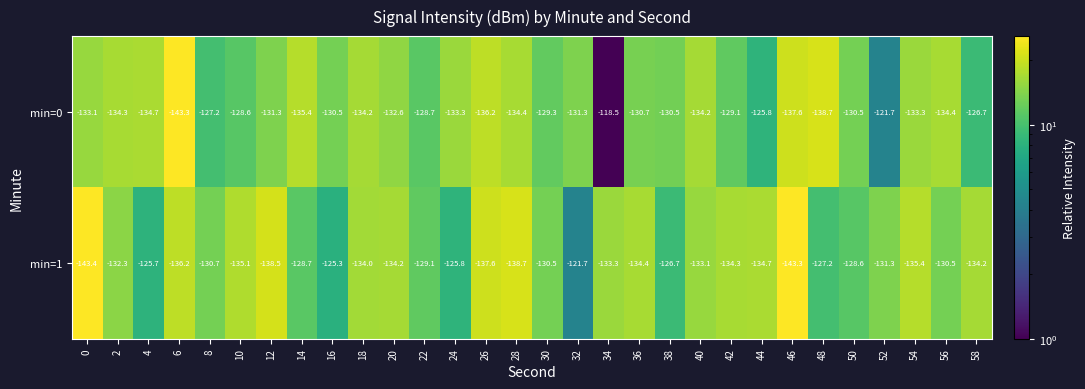

What is the highest value of the min=1 series?

-121.7